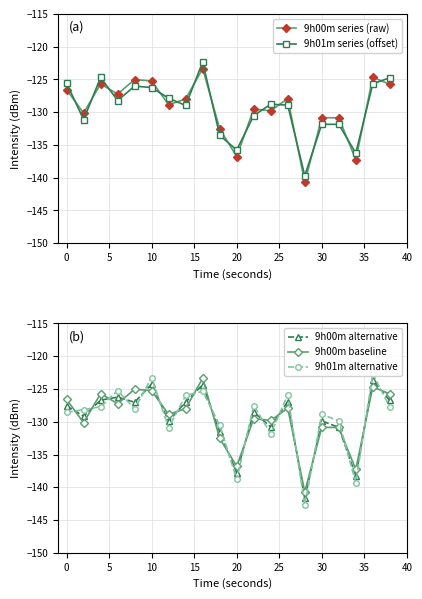

How many intersections are there between 9h00m alternative and 9h01m alternative?

18